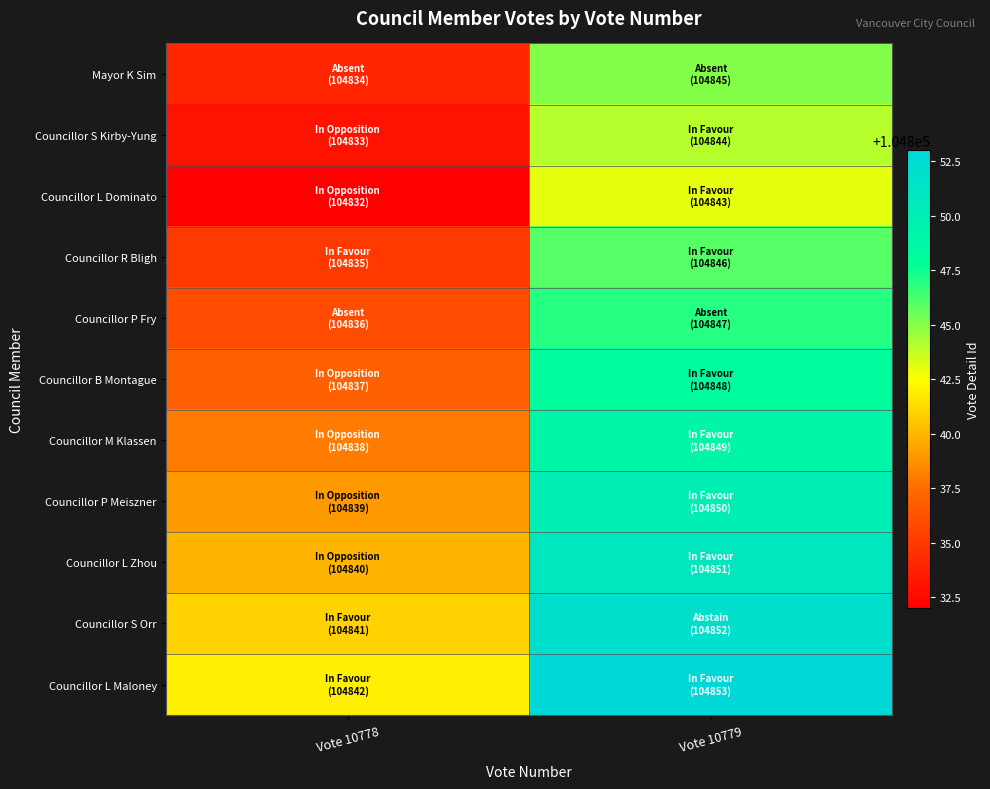

Which has a higher value, Vote 10778 or Vote 10779?

Vote 10779